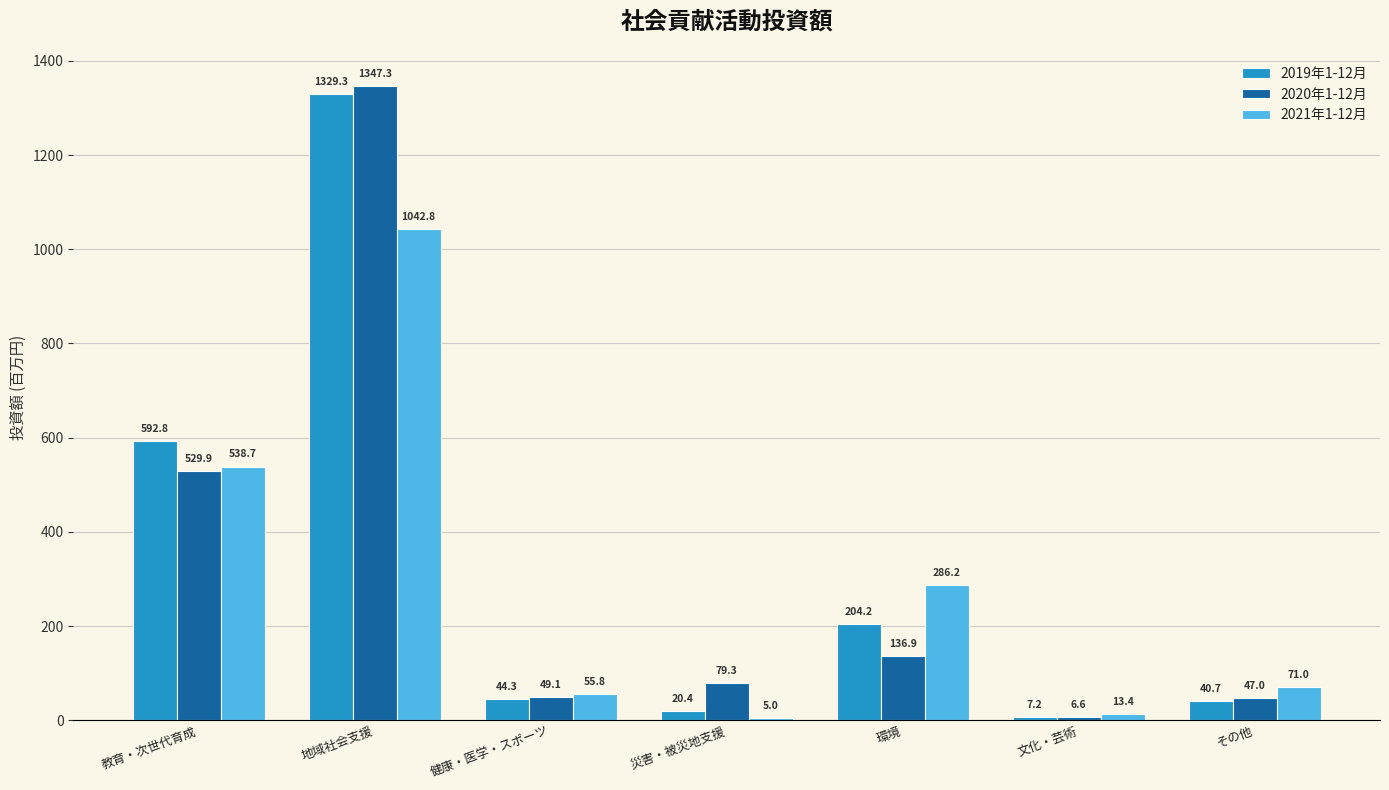

Reading left to right, list all the values displayed in this chart.

2019年1-12月: 教育・次世代育成=592.8	地域社会支援=1329.3	健康・医学・スポーツ=44.3	災害・被災地支援=20.4	環境=204.2	文化・芸術=7.2	その他=40.7
2020年1-12月: 教育・次世代育成=529.9	地域社会支援=1347.3	健康・医学・スポーツ=49.1	災害・被災地支援=79.3	環境=136.9	文化・芸術=6.6	その他=47.0
2021年1-12月: 教育・次世代育成=538.7	地域社会支援=1042.8	健康・医学・スポーツ=55.8	災害・被災地支援=5.0	環境=286.2	文化・芸術=13.4	その他=71.0